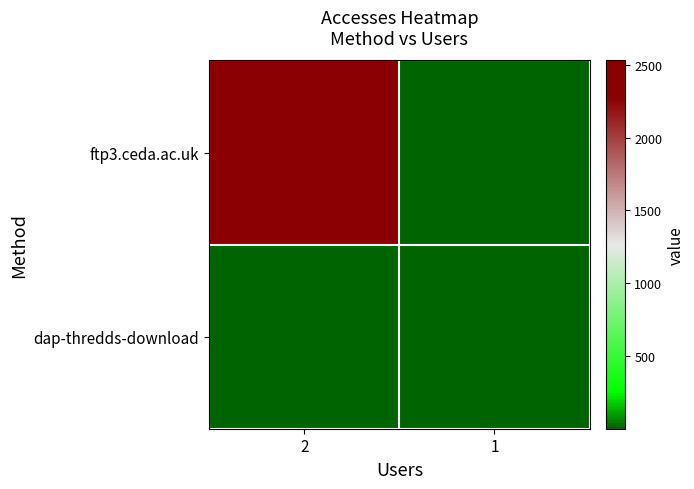

Which category has the lowest value across all series?

1